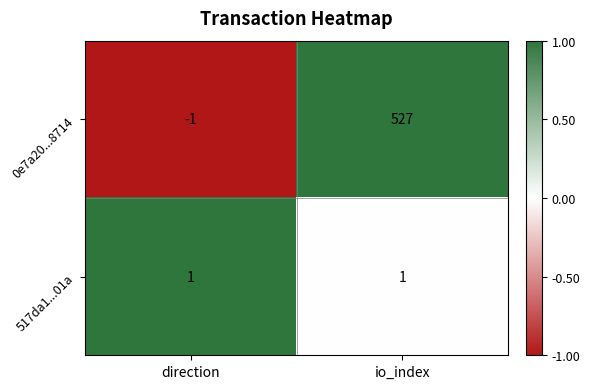

What is the difference between the 0e7a20...8714 values at direction and io_index?

528